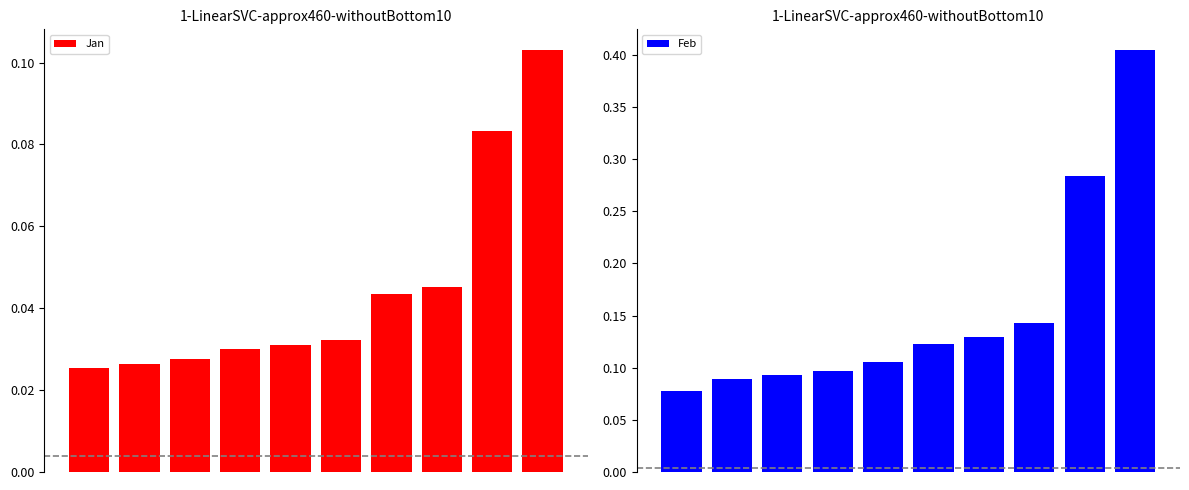

What is the value of the Jan bar at the 10th from the left?

0.1